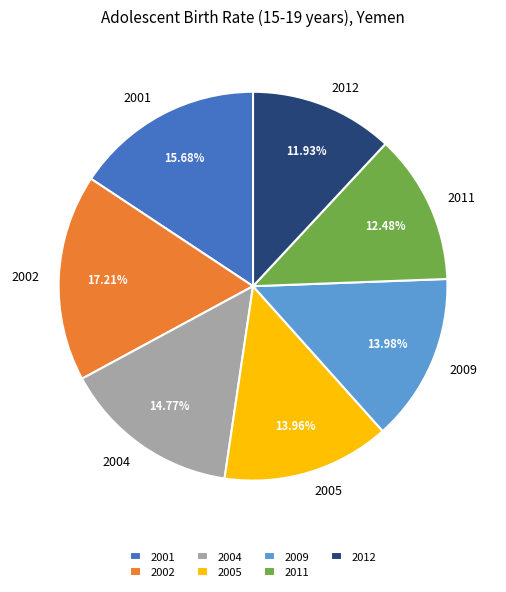

Does any single category account for the majority?

No